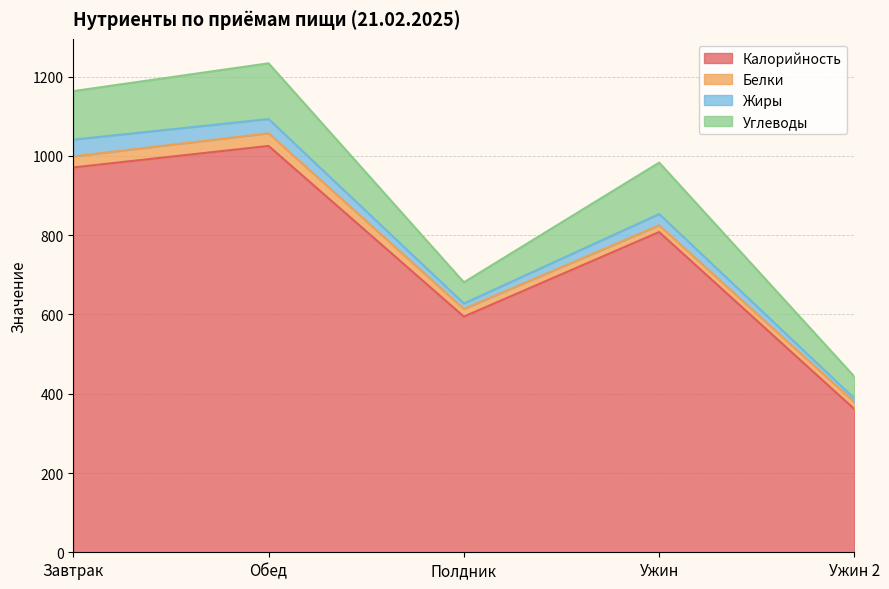

At which label does Белки reach its minimum?

Ужин